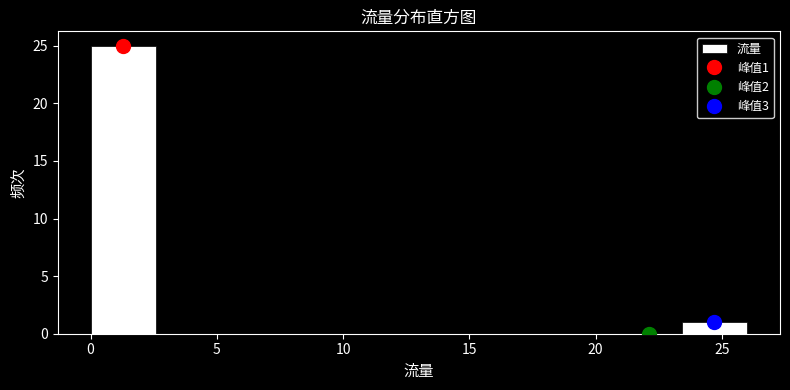

Which range on the x-axis has the tallest bar?

0.0 to 2.6